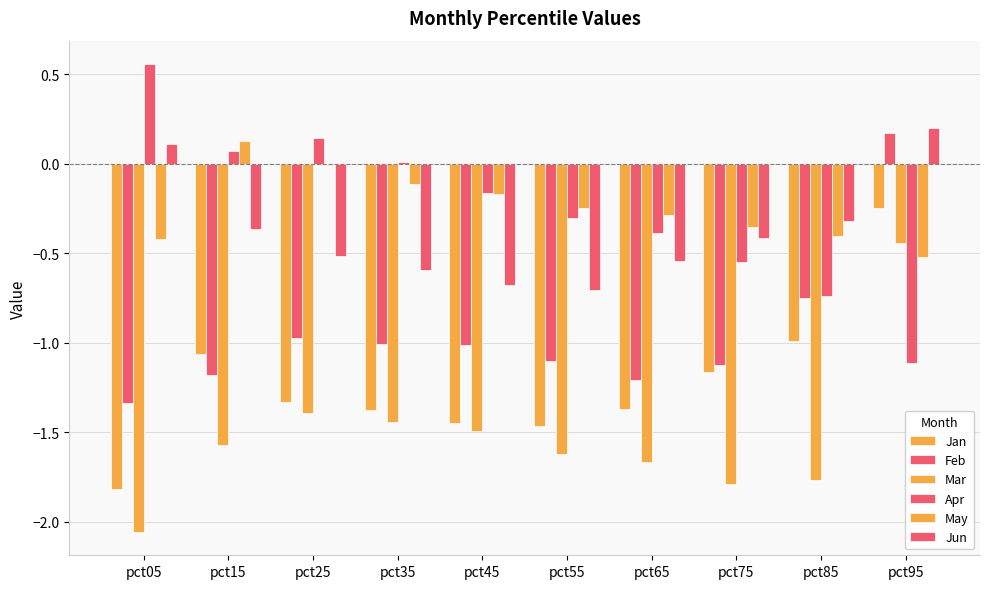

True or false: Mar has a value of -0.4 at pct95.

True